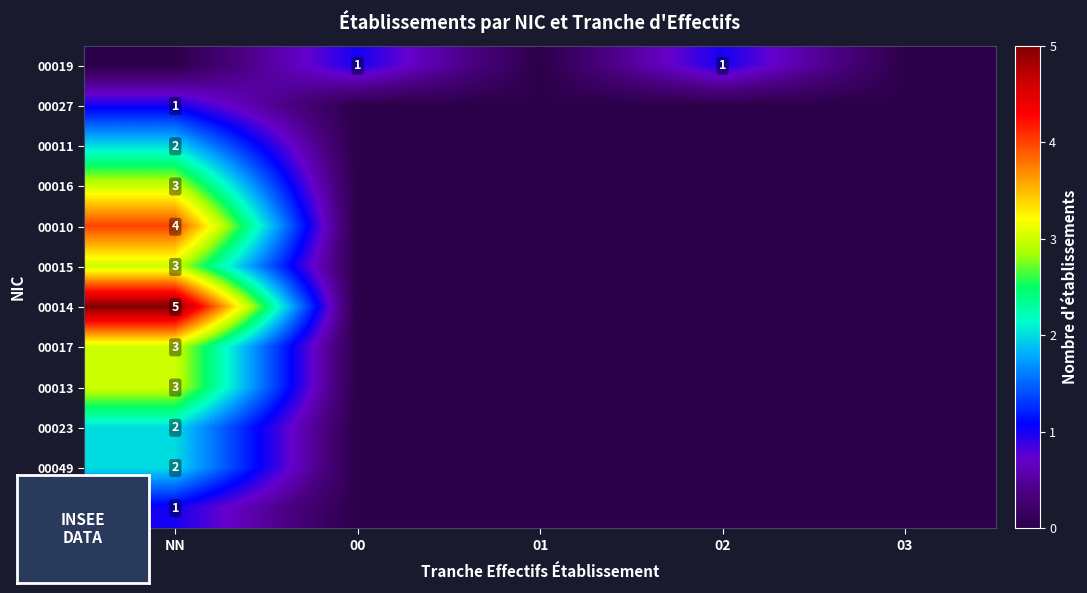

What is the difference between the maximum and minimum values in the 00013 series?

3